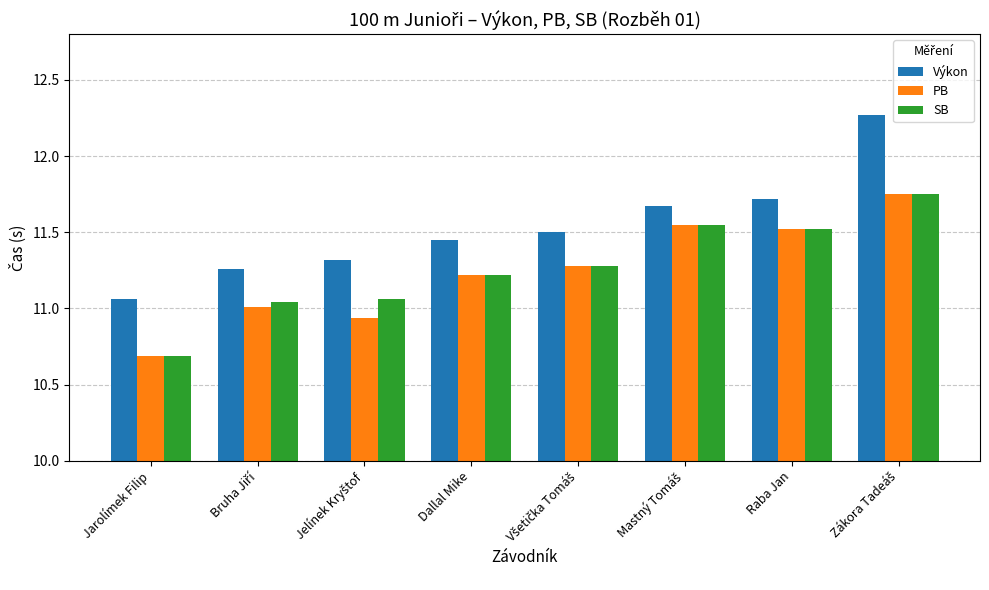

What is the minimum value shown in the chart?

10.7